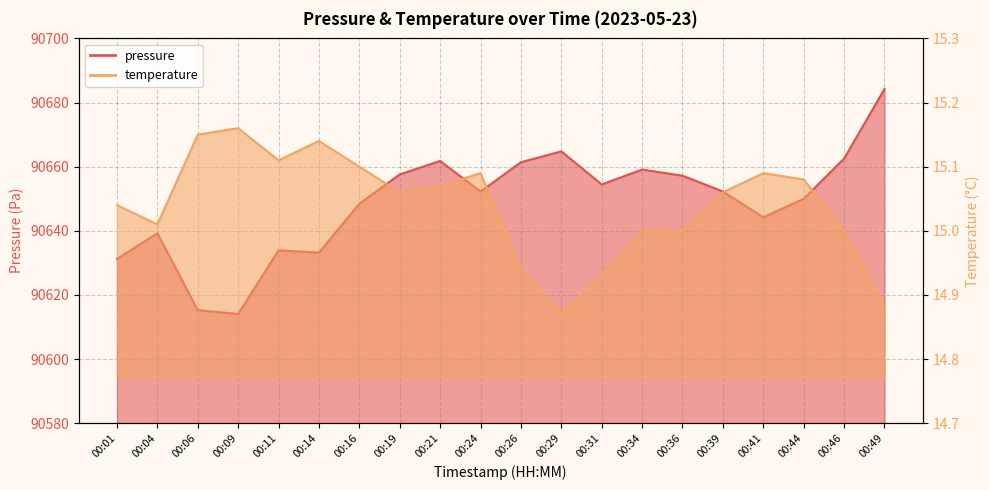

What is the difference between the highest and lowest values at 00:44?

90634.9